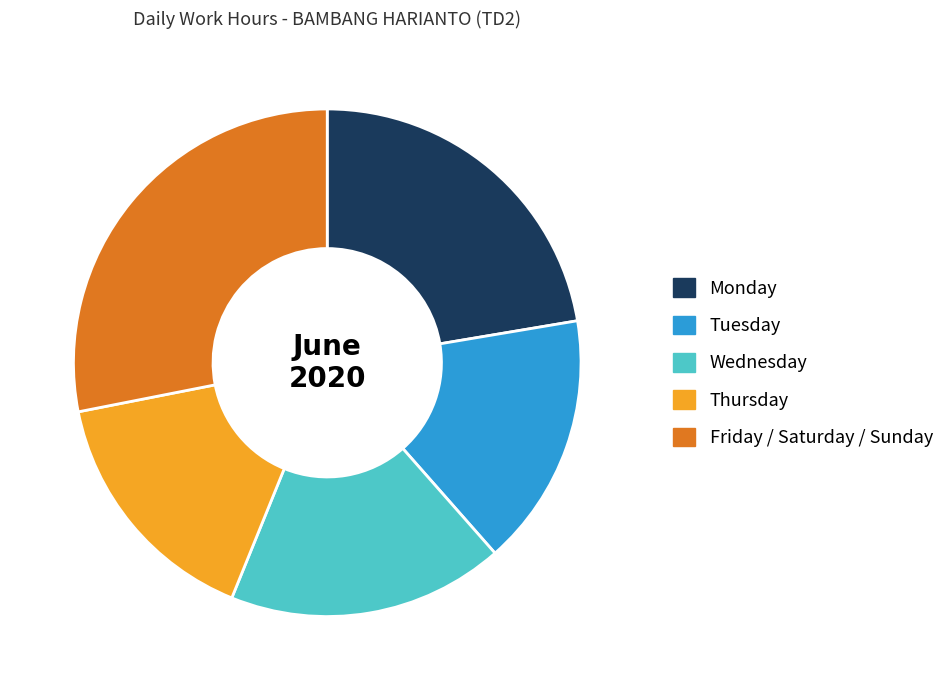

Does any single category account for the majority?

No